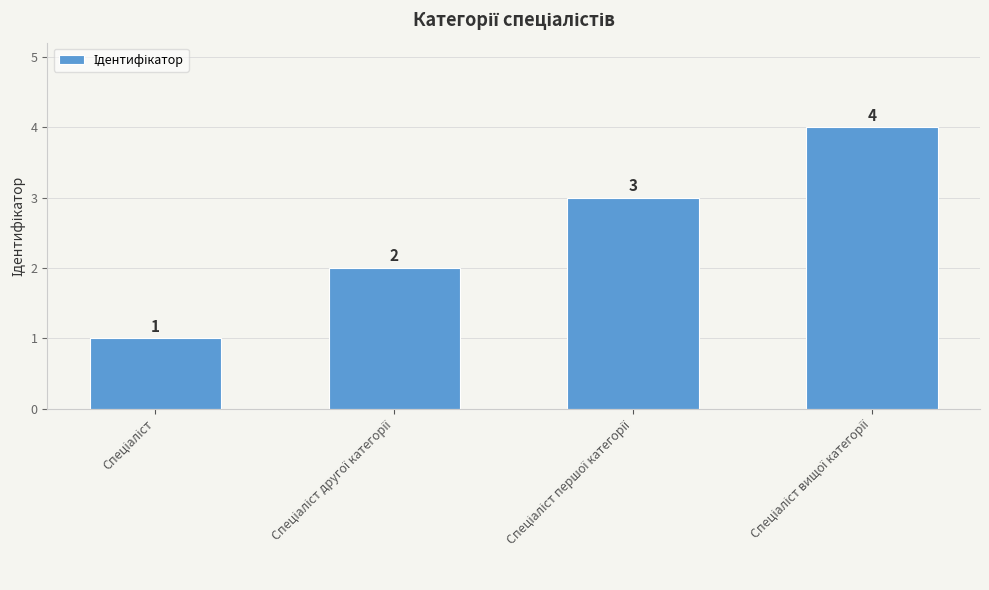

Count the values in the range 2 to 4.

3